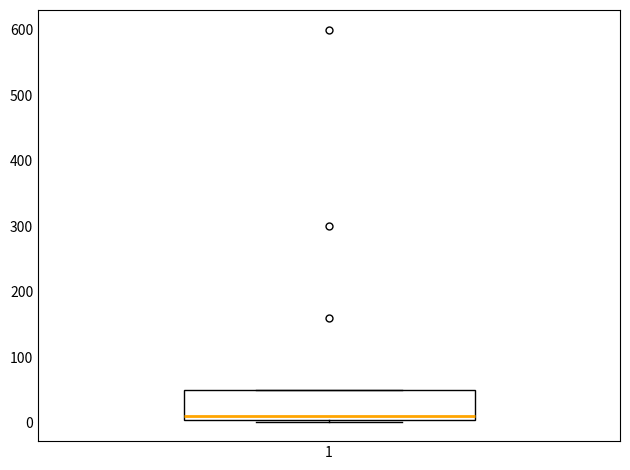

Read this box plot against the y-axis: the position of the median line, the range covered by the box, and the ends of both whiskers. The values are not printed on the chart, so give them approximately, as read against the axis.

median 10, box 0 to 50, whiskers 0 to 50